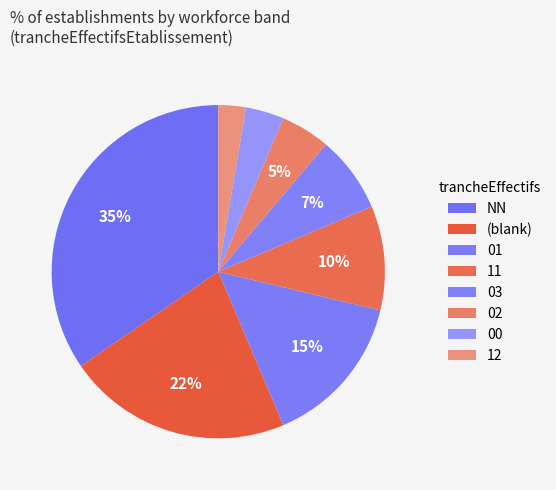

Which has a higher value, 01 or NN?

NN